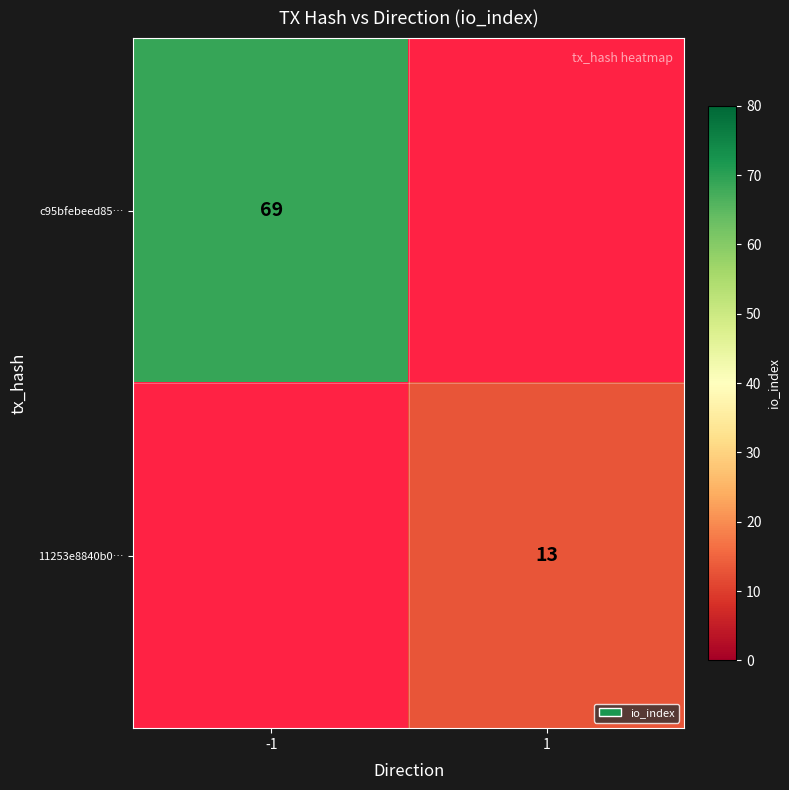

Is the value of 11253e8840b0… at 1 greater than the value of c95bfebeed85… at -1?

No